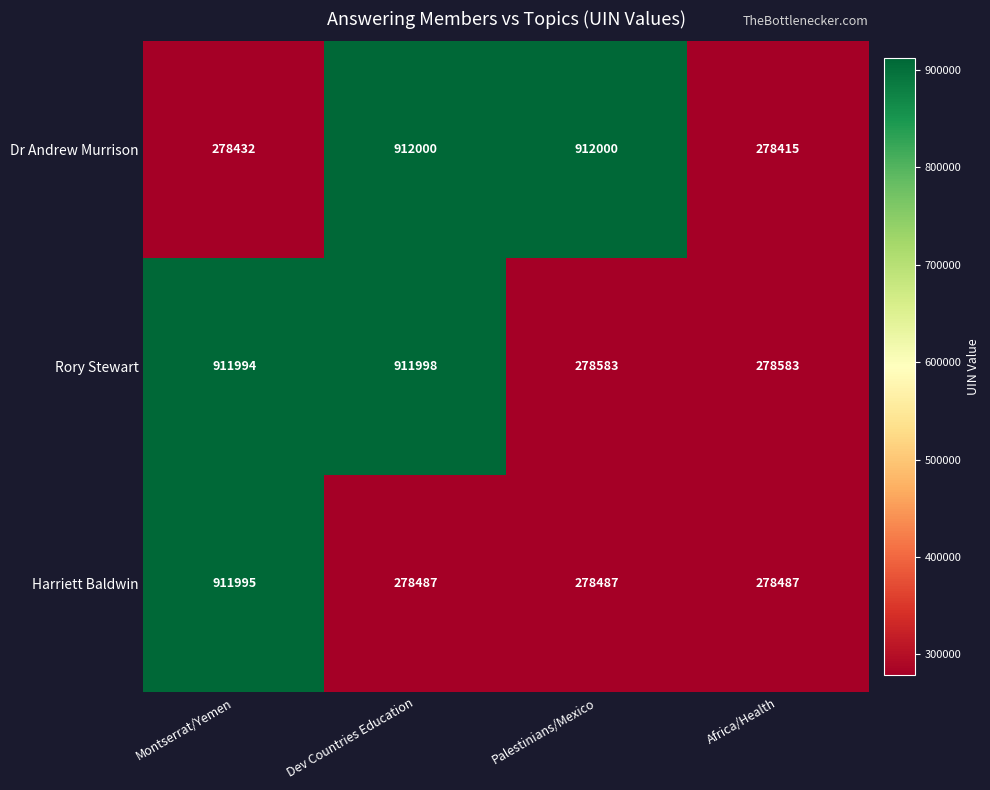

The Dr Andrew Murrison series shows 278415 at Africa/Health. True or false?

True